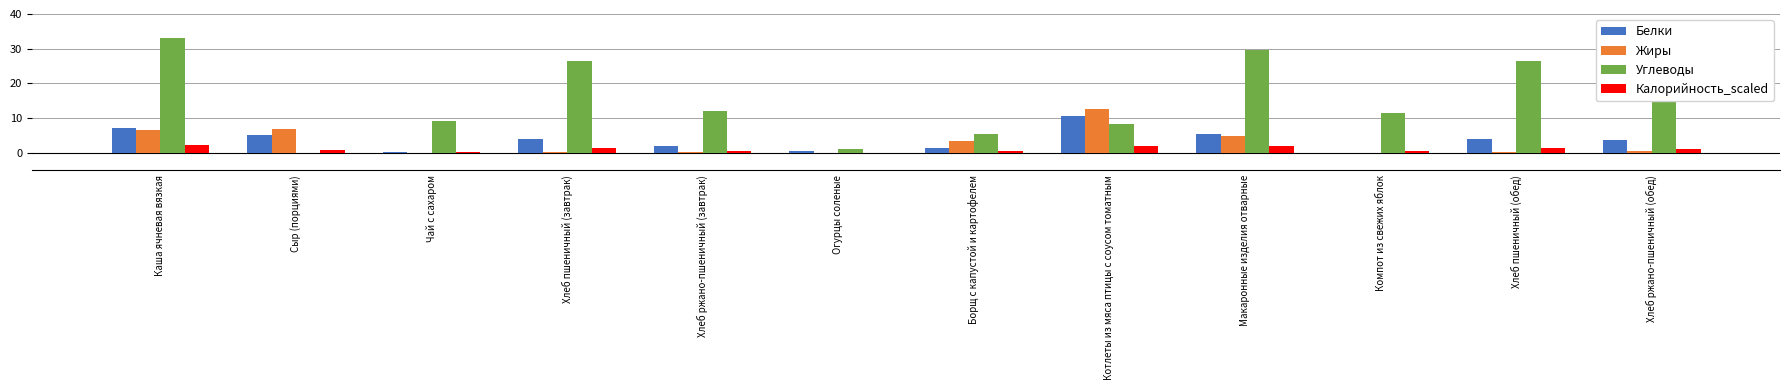

Where does the Белки series first go above 3?

Каша ячневая вязкая